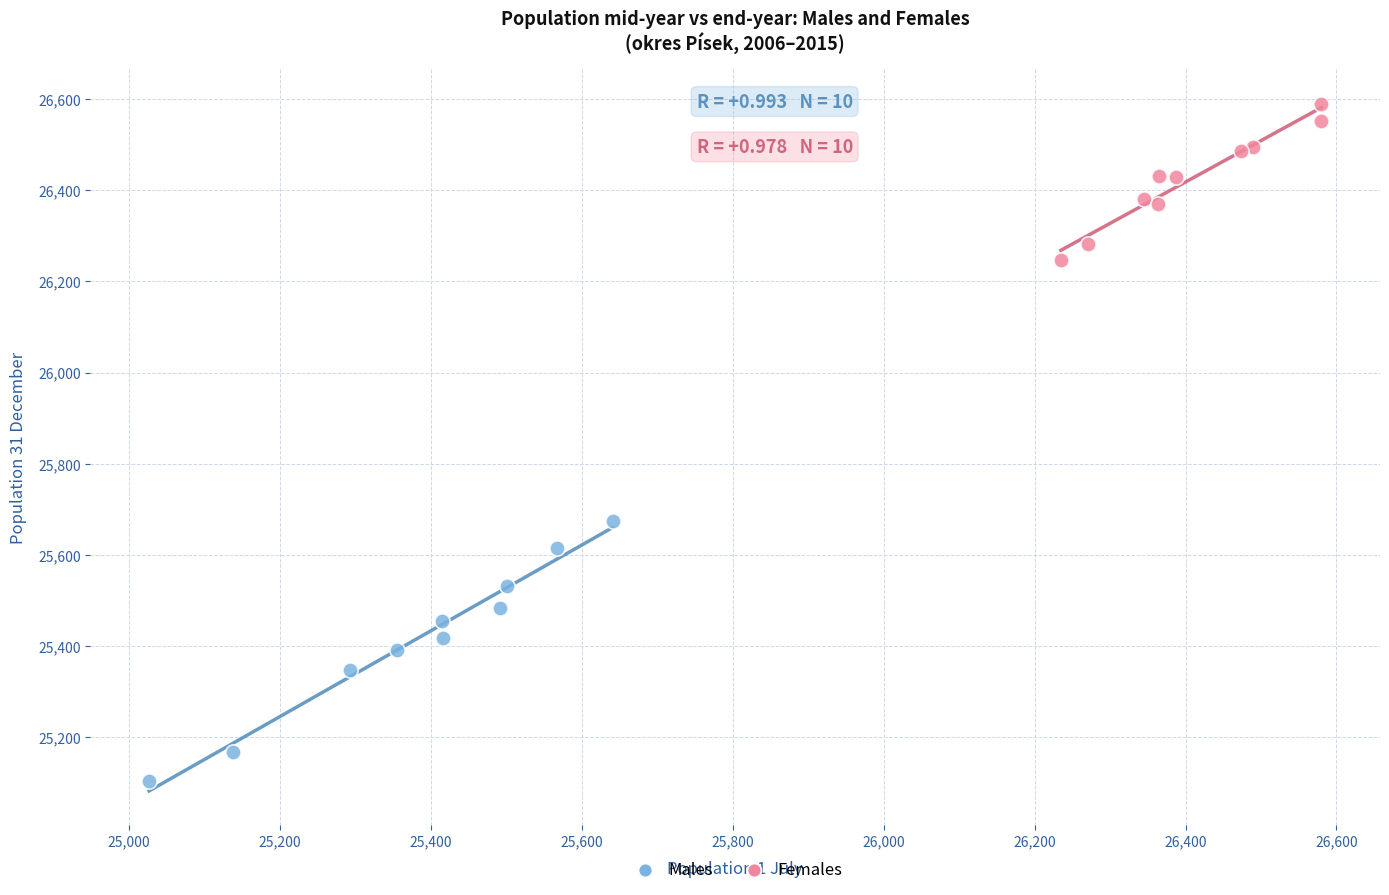

Which series reaches the maximum Y coordinate?

Females